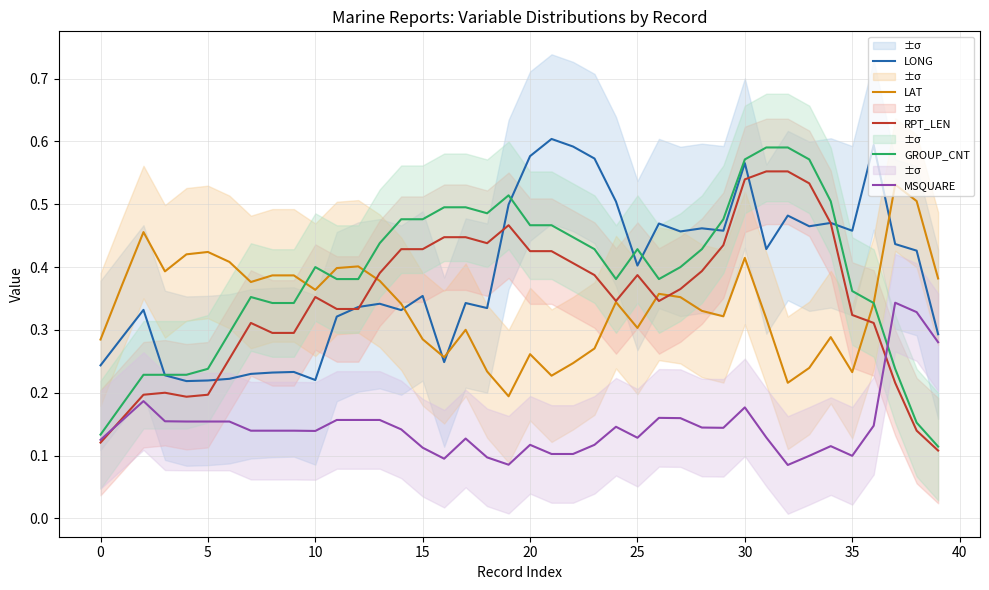

What is the sum of all LAT values?

13.5